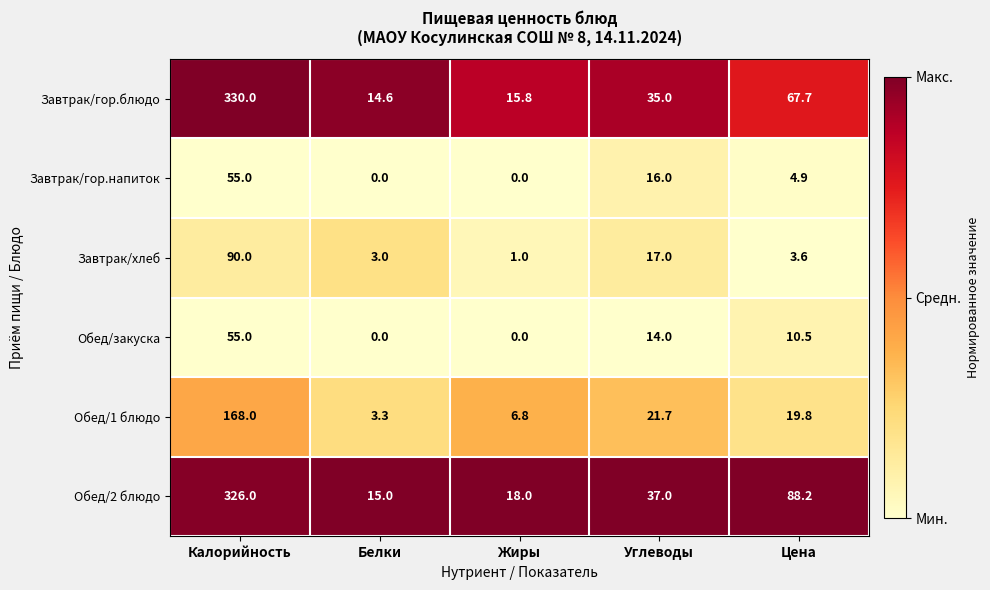

Rank the series at Цена from lowest to highest value.

Завтрак/хлеб, Завтрак/гор.напиток, Обед/закуска, Обед/1 блюдо, Завтрак/гор.блюдо, Обед/2 блюдо